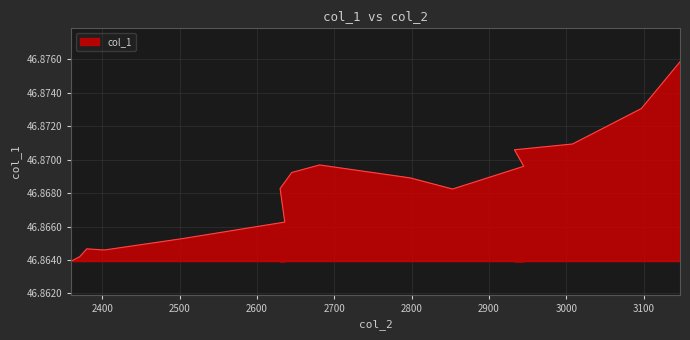

What value does the data have at 2645?

46.9